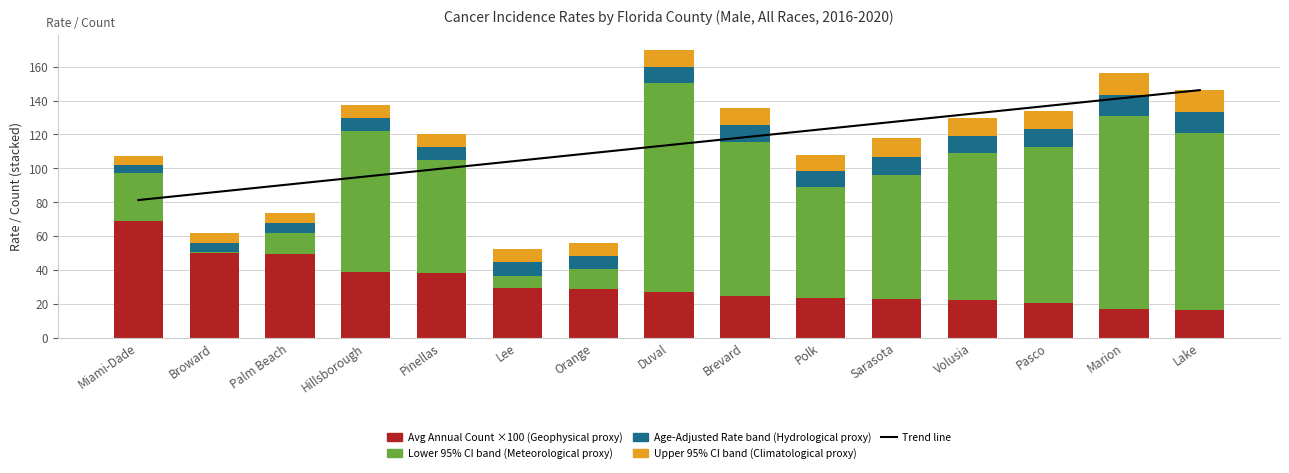

What is the difference between the maximum and minimum values in the Lower 95% CI series?

122.5